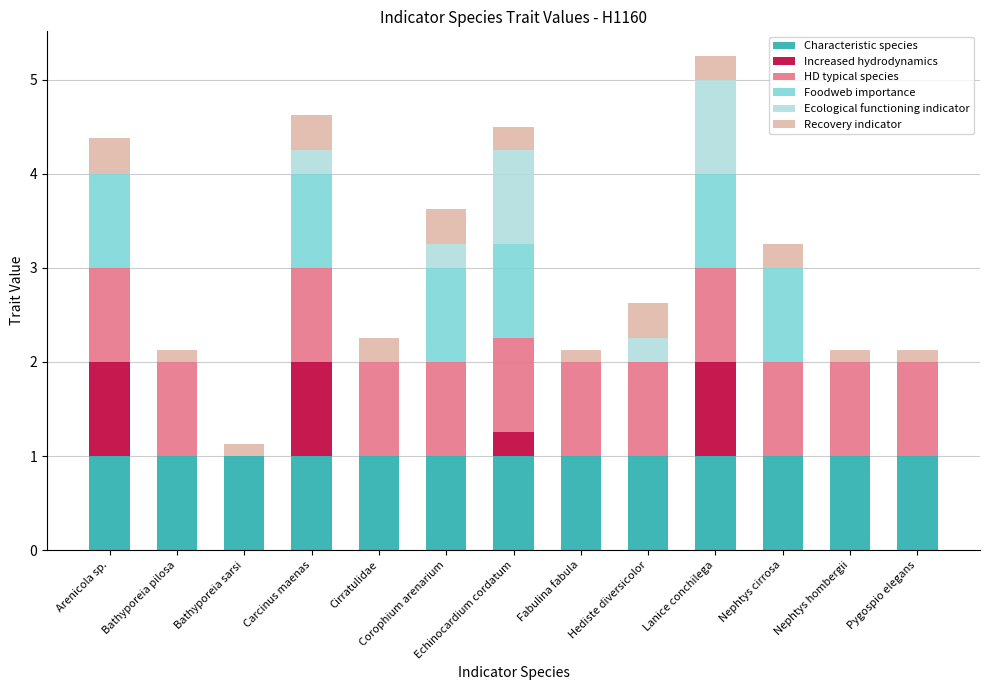

How many data points does each series have?

13